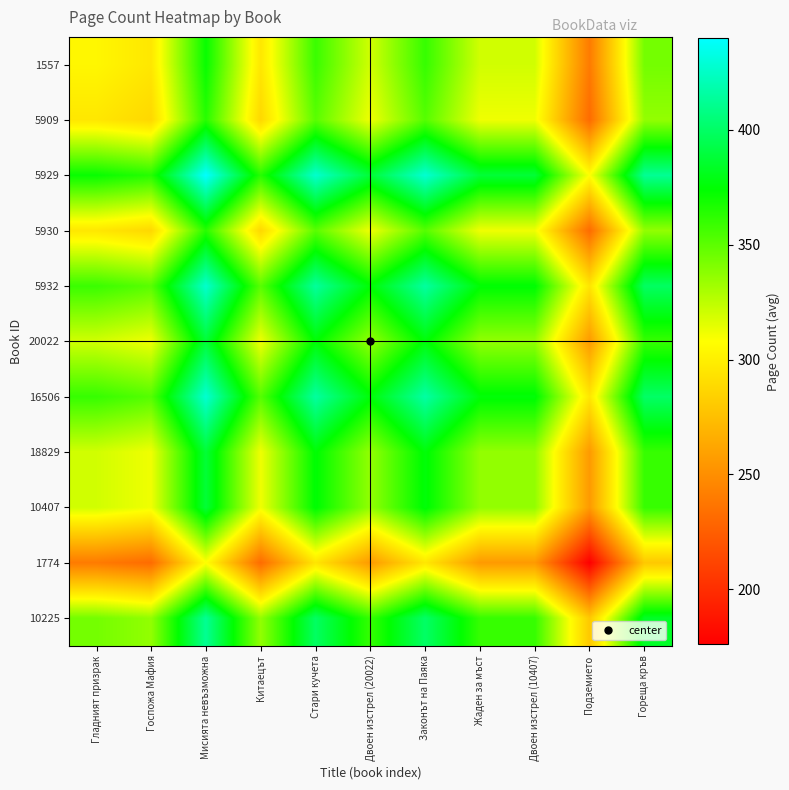

At Двоен изстрел (20022), list the series in order from largest to smallest.

5929, 16506, 5932, 10225, 20022, 18829, 10407, 1557, 5909, 5930, 1774